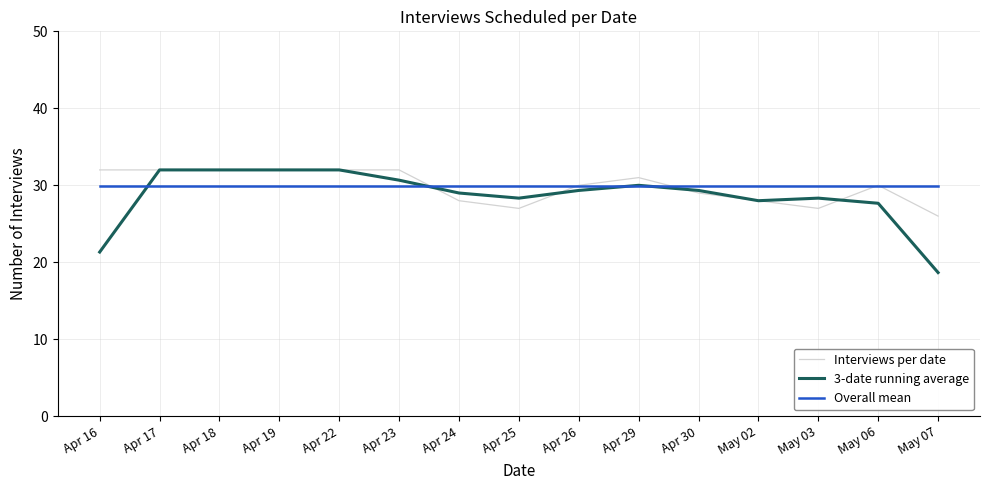

What is the maximum value for 3-date running average?

32.0